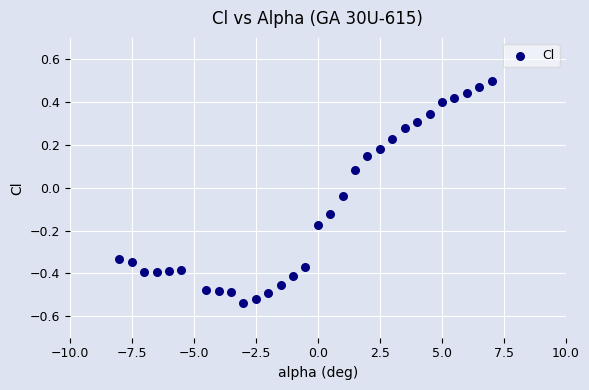

What is the range of X values (max minus min)?

15.0